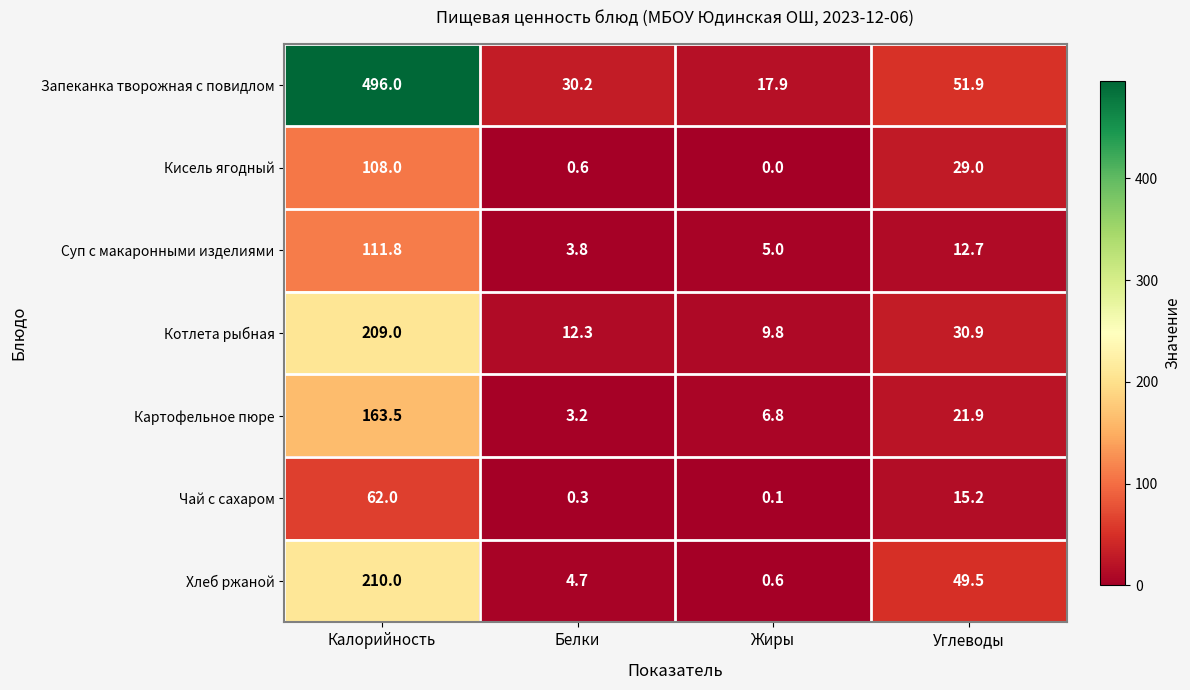

Which series has the largest range (max minus min)?

Запеканка творожная с повидлом